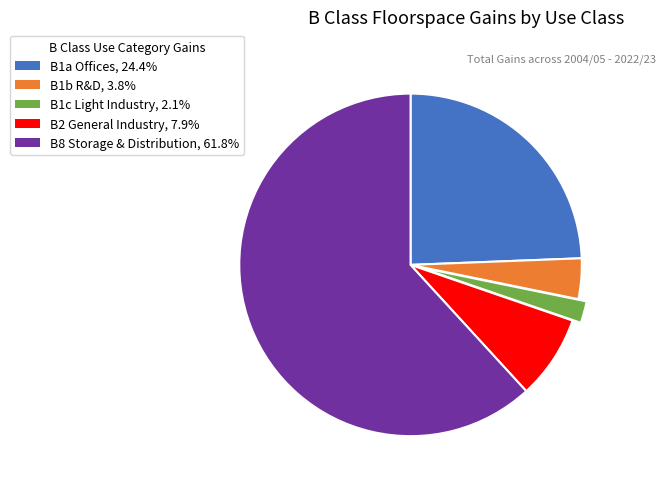

Is the sum of B1b R&D and B1c Light Industry greater than half?

No